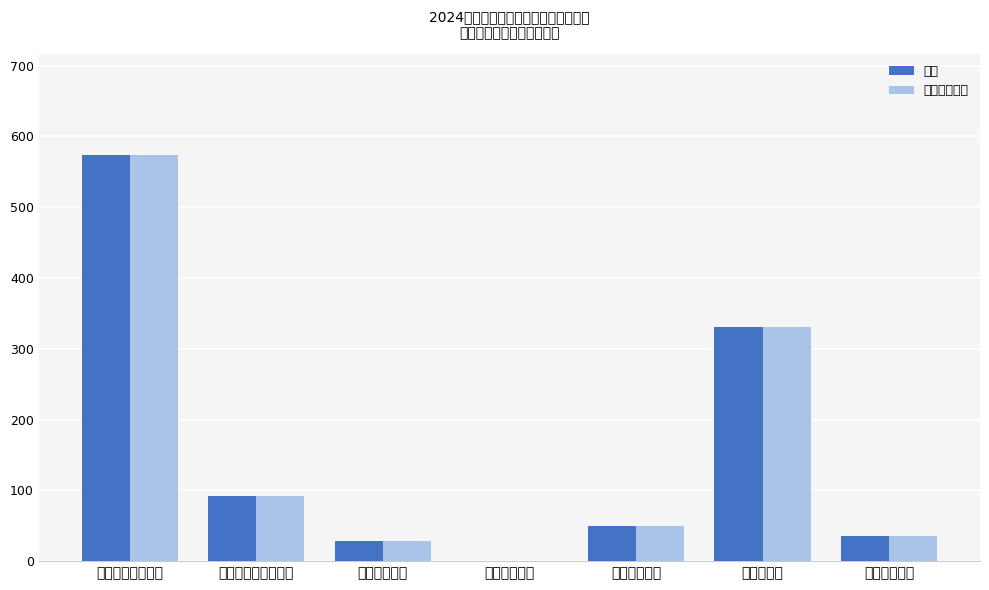

What is the sum of the 合计 values at 住房保障支出 and 卫生健康支出?

64.1